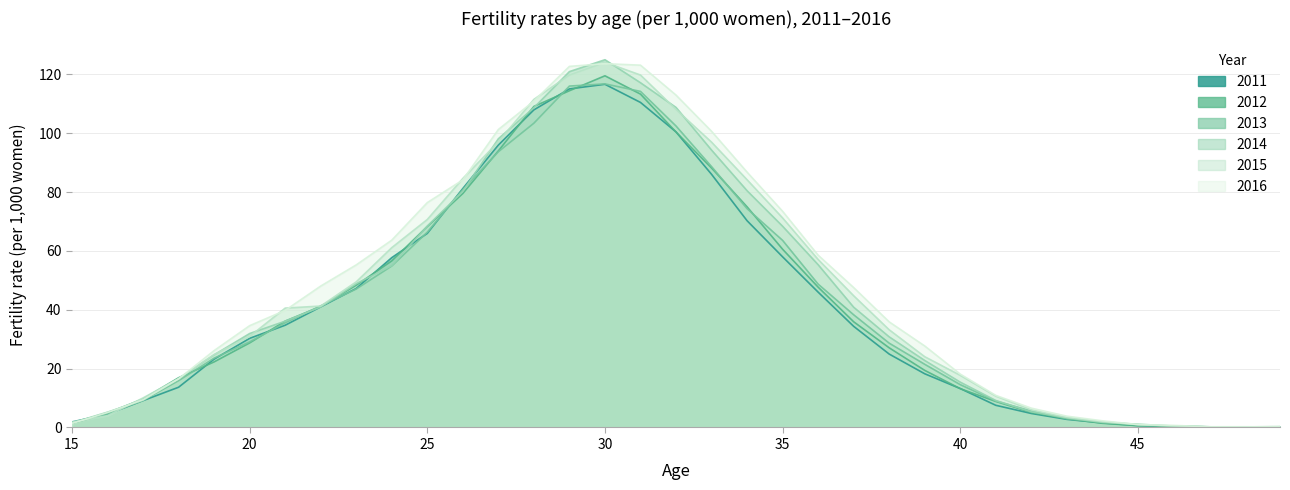

Reading right to left, what are all the values shown in this chart?

2011: 49=0.2	48=0.1	47=0.2	46=0.3	45=0.6	44=1.6	43=2.8	42=4.8	41=7.5	40=13.2	39=18.3	38=25.0	37=34.4	36=46.0	35=58.0	34=70.3	33=86.1	32=100.5	31=110.5	30=116.7	29=115.1	28=108.0	27=96.0	26=81.2	25=66.0	24=57.7	23=47.2	22=41.0	21=34.8	20=30.3	19=23.2	18=13.7	17=9.1	16=4.5	15=1.9
2012: 49=0.2	48=0.1	47=0.2	46=0.5	45=0.6	44=1.4	43=3.0	42=5.1	41=8.9	40=13.2	39=19.4	38=27.1	37=35.9	36=47.7	35=60.6	34=75.0	33=88.2	32=100.4	31=113.3	30=119.5	29=114.5	28=109.1	27=94.0	26=79.5	25=68.3	24=56.6	23=48.4	22=41.1	21=36.2	20=28.7	19=22.3	18=16.9	17=9.7	16=4.9	15=1.5
2013: 49=0.1	48=0.1	47=0.2	46=0.3	45=0.9	44=1.8	43=3.0	42=5.6	41=9.0	40=14.6	39=21.5	38=28.7	37=38.3	36=48.7	35=63.6	34=74.4	33=88.7	32=102.5	31=114.2	30=116.8	29=116.0	28=103.4	27=93.7	26=80.8	25=66.4	24=54.9	23=47.1	22=41.3	21=35.6	20=29.1	19=23.6	18=15.9	17=9.2	16=4.6	15=1.5
2014: 49=0.1	48=0.2	47=0.2	46=0.5	45=1.1	44=1.7	43=3.3	42=5.3	41=9.2	40=15.4	39=22.8	38=30.8	37=40.9	36=55.3	35=68.4	34=80.5	33=94.3	32=108.8	31=117.2	30=125.0	29=121.0	28=108.7	27=98.1	26=80.3	25=68.5	24=55.0	23=48.9	22=41.0	21=36.1	20=31.9	19=24.7	18=16.6	17=9.2	16=5.2	15=1.6
2015: 49=0.3	48=0.2	47=0.2	46=0.5	45=1.0	44=2.0	43=3.4	42=6.0	41=10.7	40=17.7	39=24.1	38=33.2	37=44.8	36=57.1	35=71.2	34=84.2	33=97.0	32=108.1	31=119.8	30=124.1	29=119.8	28=111.5	27=97.1	26=84.6	25=70.7	24=61.1	23=49.5	22=41.3	21=40.6	20=30.9	19=24.8	18=16.6	17=10.0	16=4.0	15=1.8
2016: 49=0.2	48=0.2	47=0.2	46=0.7	45=1.0	44=2.3	43=3.8	42=6.6	41=10.9	40=18.1	39=27.7	38=35.9	37=47.6	36=58.6	35=73.5	34=86.8	33=100.7	32=113.0	31=123.1	30=123.7	29=122.7	28=110.9	27=101.3	26=84.1	25=76.4	24=63.7	23=55.3	22=48.1	21=39.8	20=34.6	19=26.1	18=16.5	17=9.4	16=5.1	15=1.4